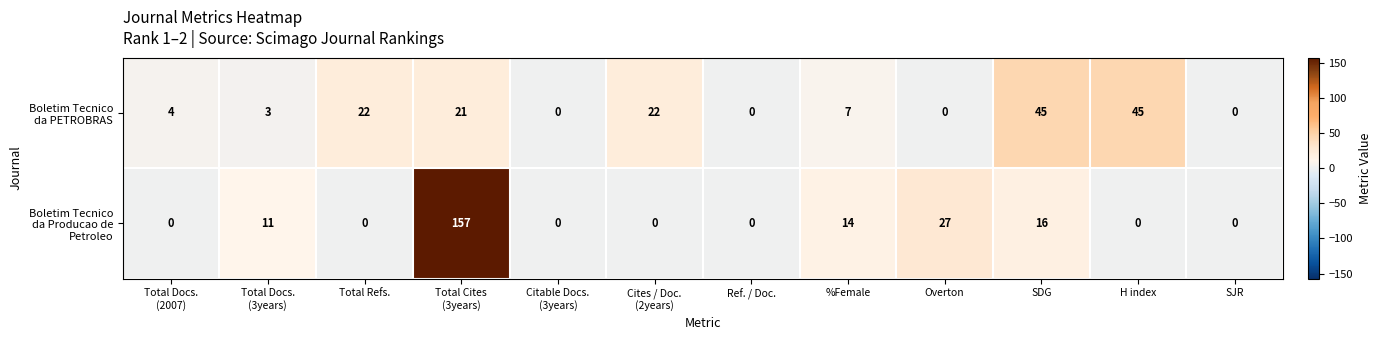

At which category is the sum across all series the highest?

Total Cites
(3years)